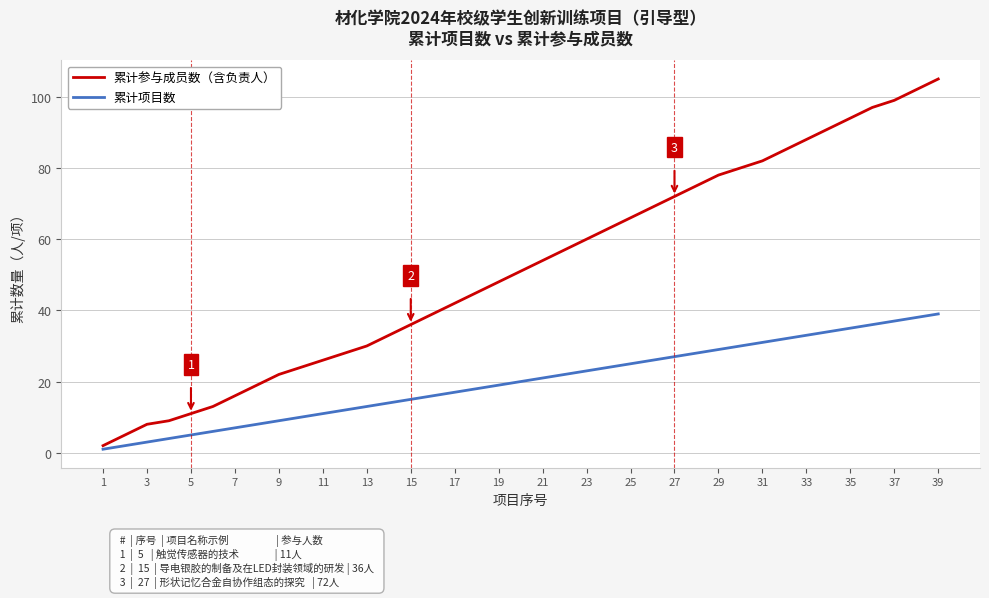

Rank the series by their average value, from highest to lowest.

累计参与成员数（含负责人）, 累计项目数